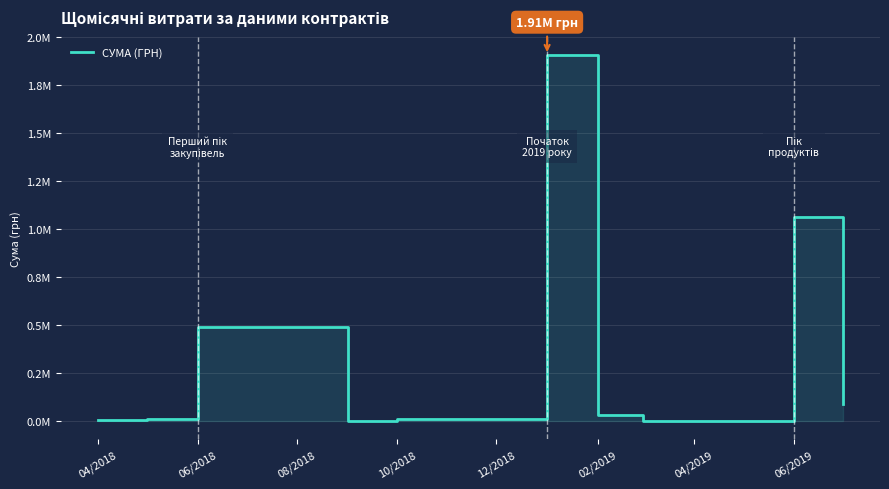

How many lines are shown in the chart?

1